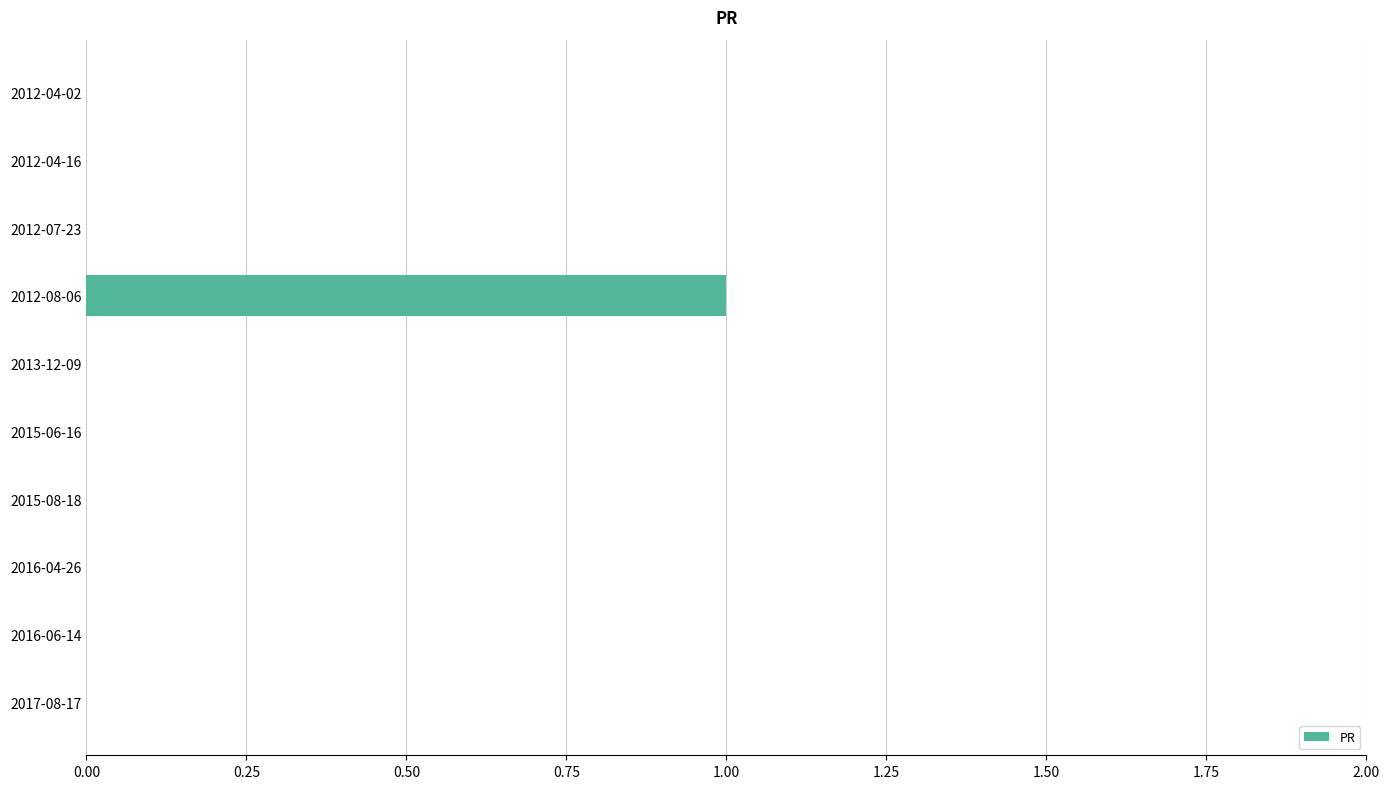

The chart shows a value of 1 at 2015-08-18. True or false?

False